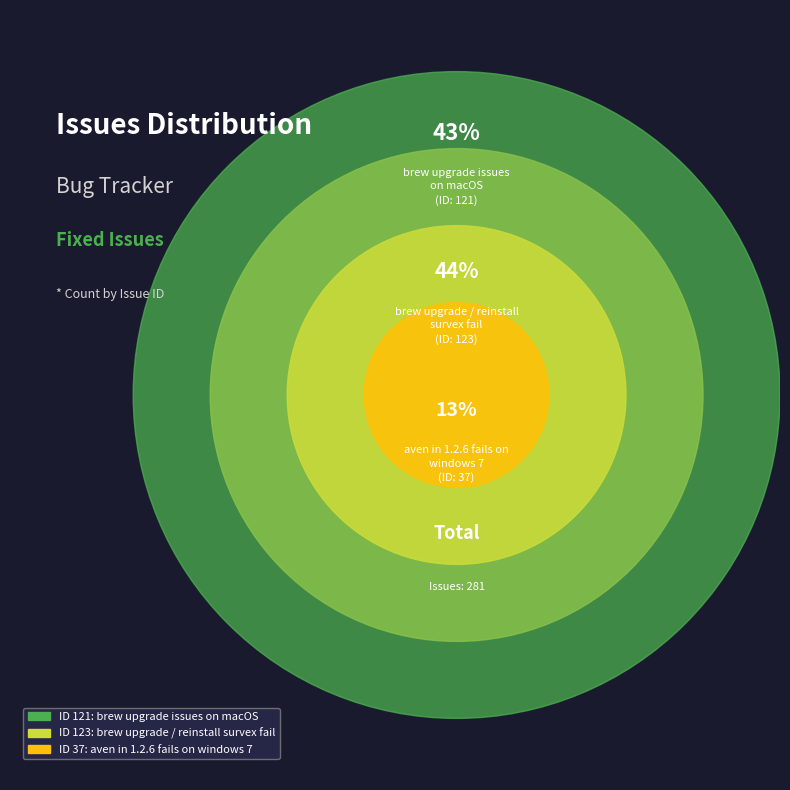

Does brew upgrade / reinstall
survex fail account for over 50% of the chart?

No